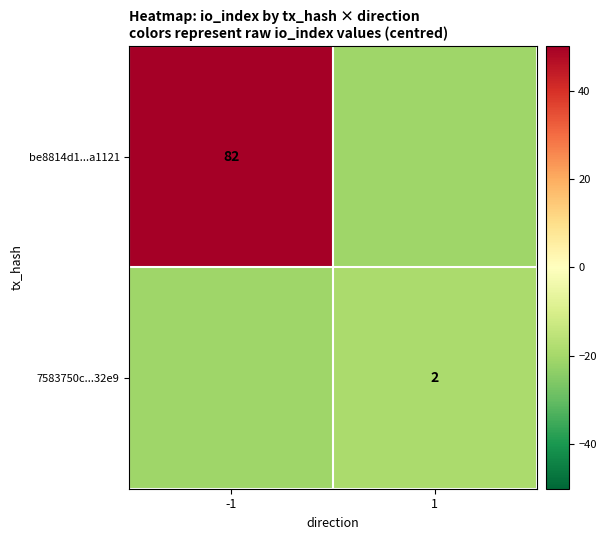

True or false: 7583750c...32e9 has a value of 1 at 1.

False